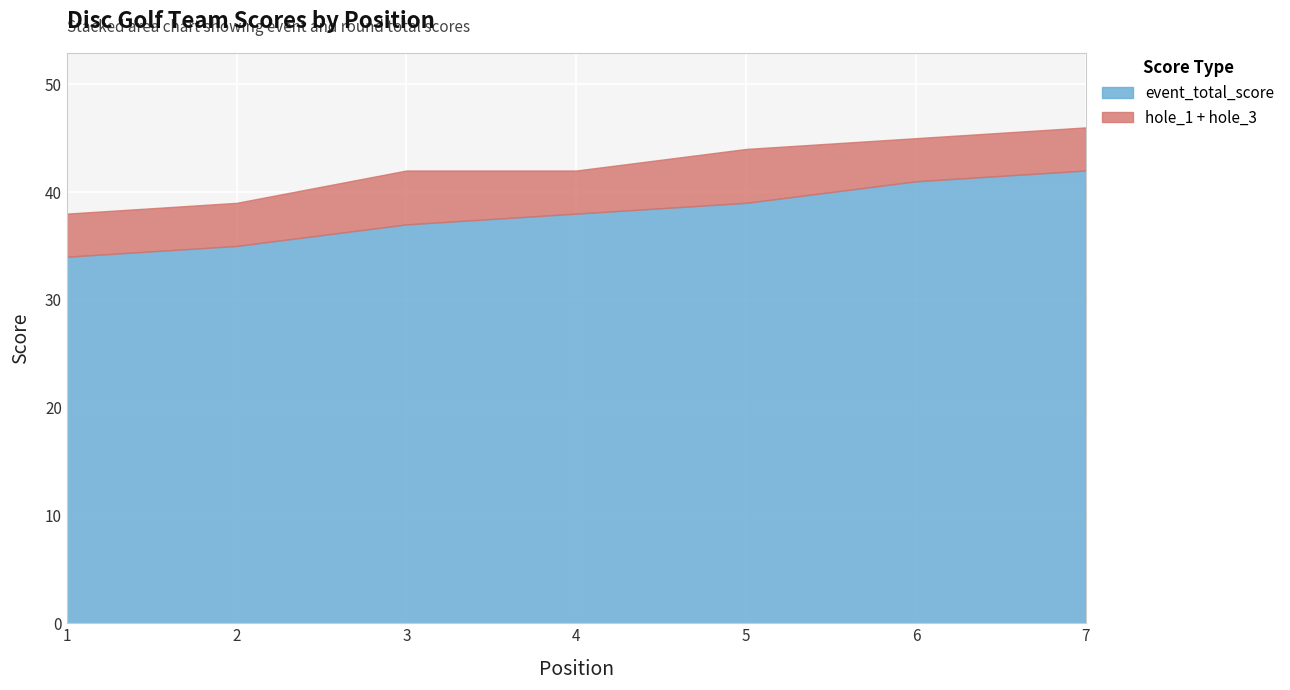

What is the highest value of the event_total_score series?

42